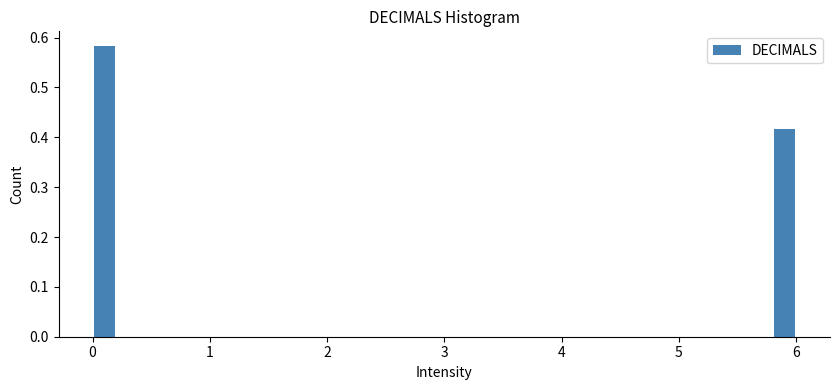

Read against the x-axis, roughly where is the centre of the tallest bar?

0.1